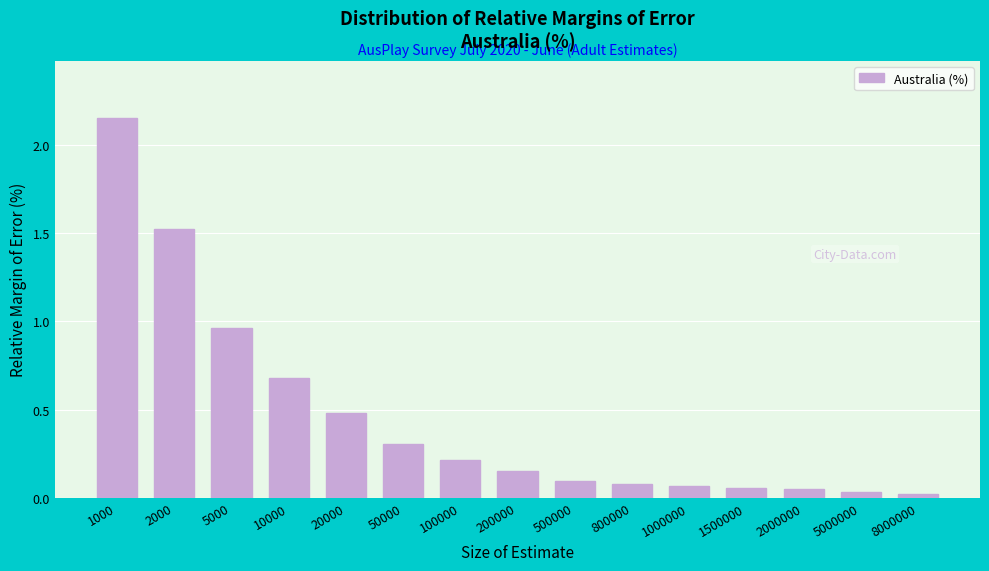

What is the difference between the maximum and minimum values?

2.1